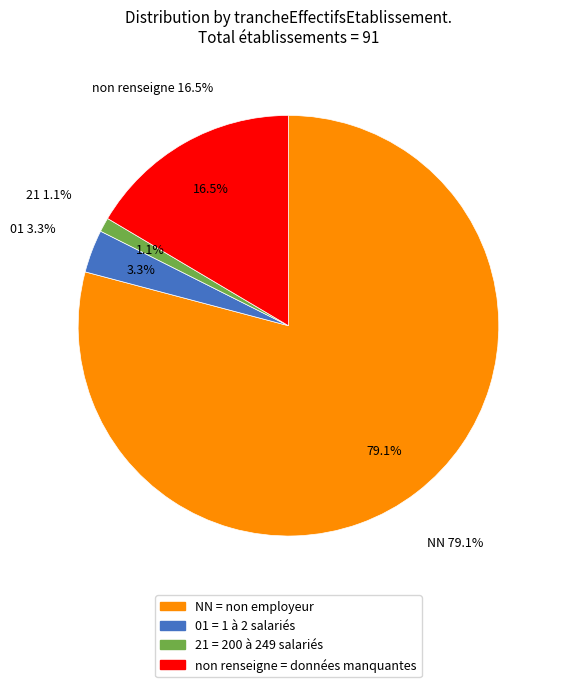

Count the number of slices in the pie.

4